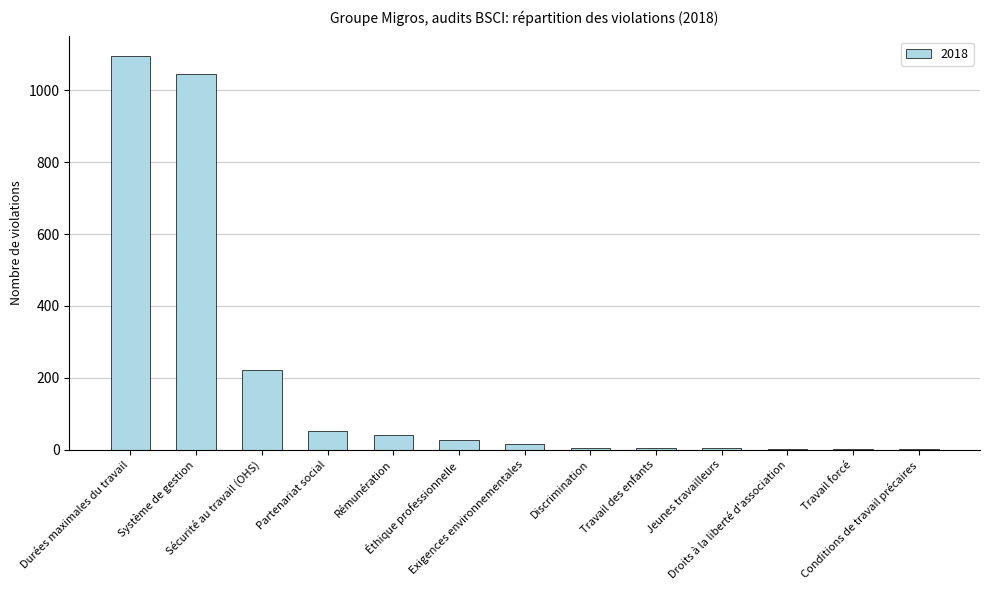

What is the sum of all values?

2520